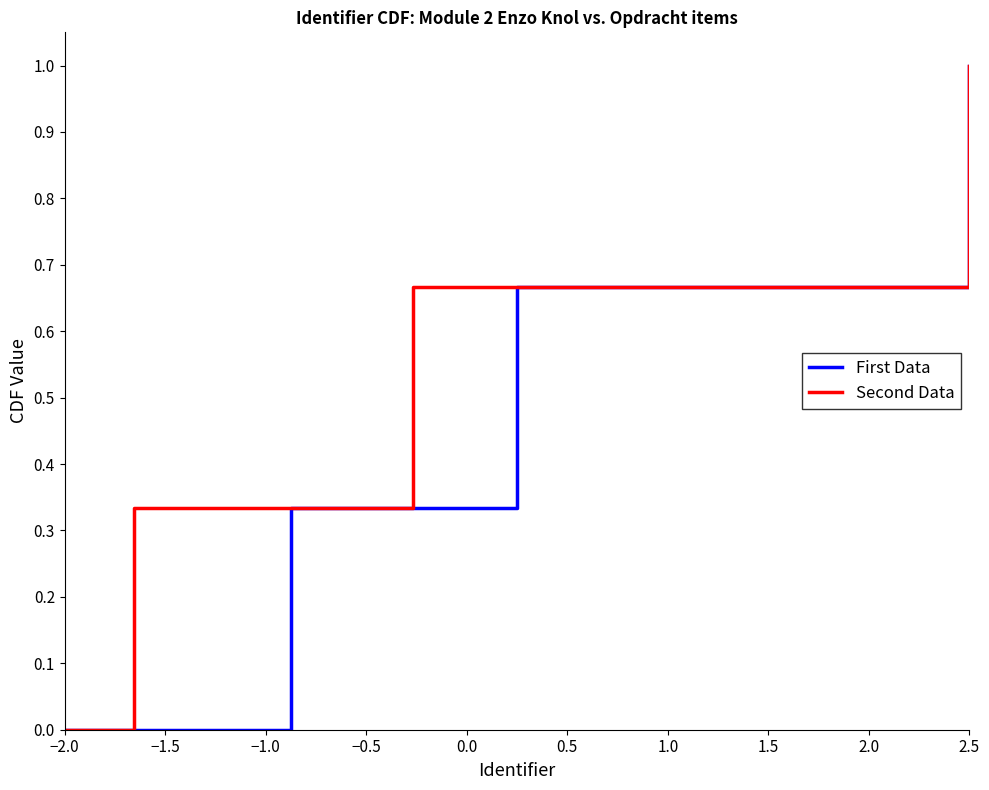

What are all the series names shown in the legend?

First Data, Second Data